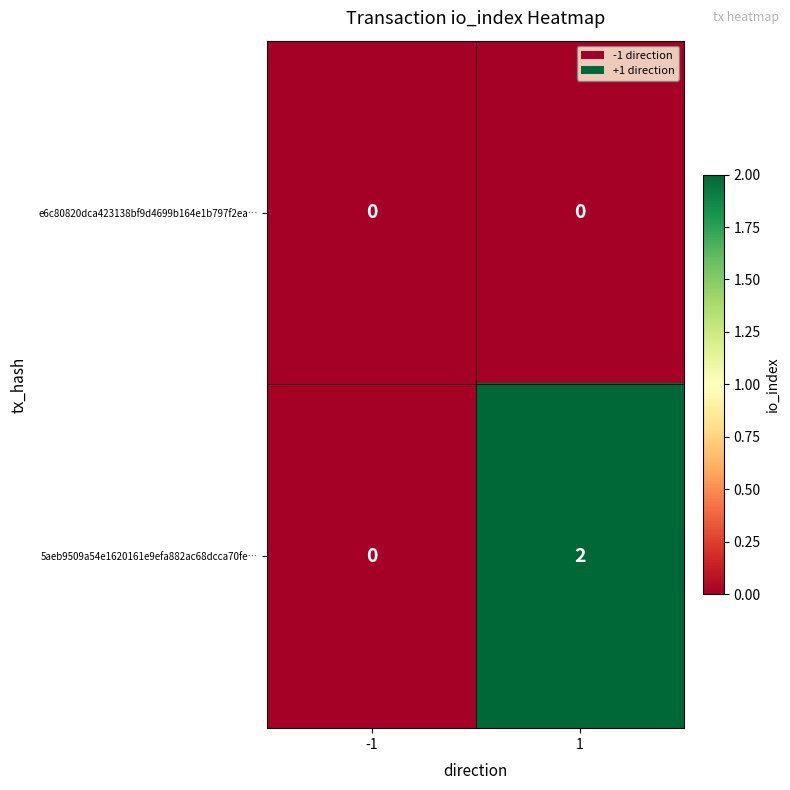

What is the total value across all series at 1?

2